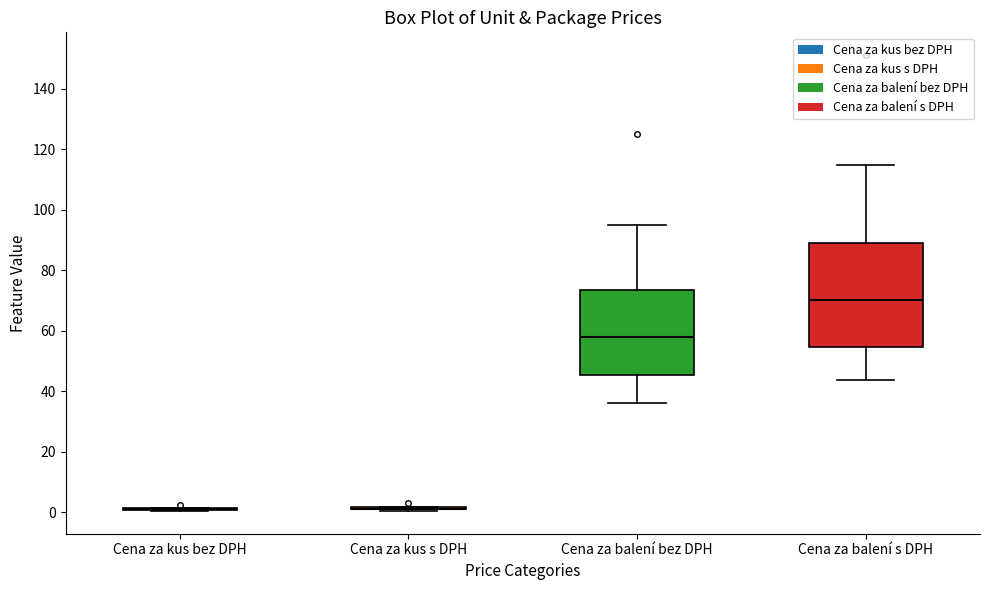

Reading left to right, transcribe this box plot: for each box, give where its median line is, the range the box spans, and where its two whiskers end, as read against the y-axis. The values are not printed on the chart, so give them approximately, as read against the axis.

Cena za kus bez DPH: box collapsed to a line at 0, whiskers 0 to 2
Cena za kus s DPH: box collapsed to a line at 2, whiskers 0 to 2
Cena za balení bez DPH: median 58, box 46 to 74, whiskers 36 to 96
Cena za balení s DPH: median 70, box 54 to 88, whiskers 44 to 114